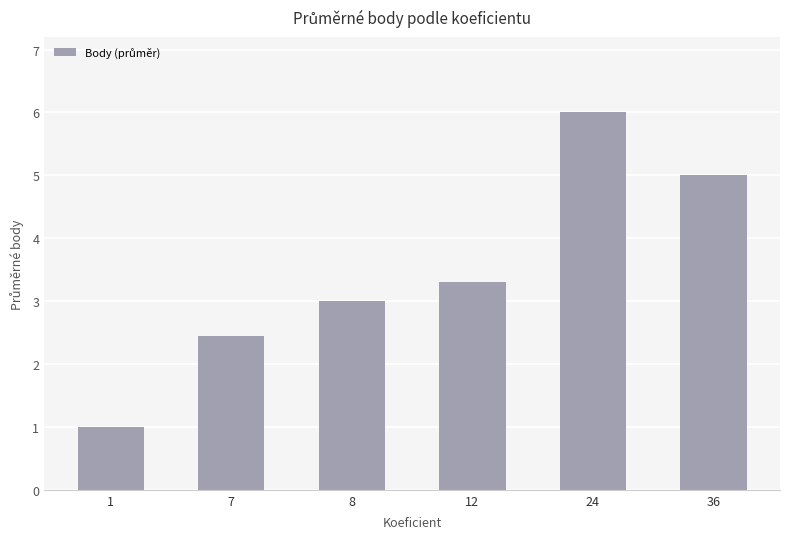

What is the approximate value at 24?

6.0